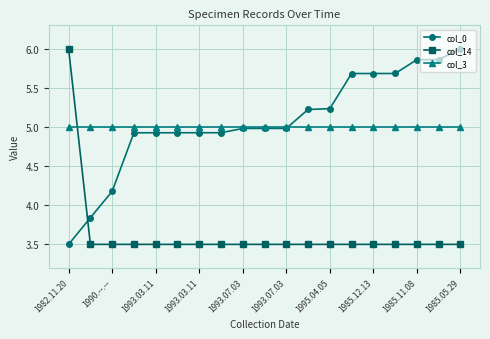

How many times do col_0 and col_3 cross each other?

1